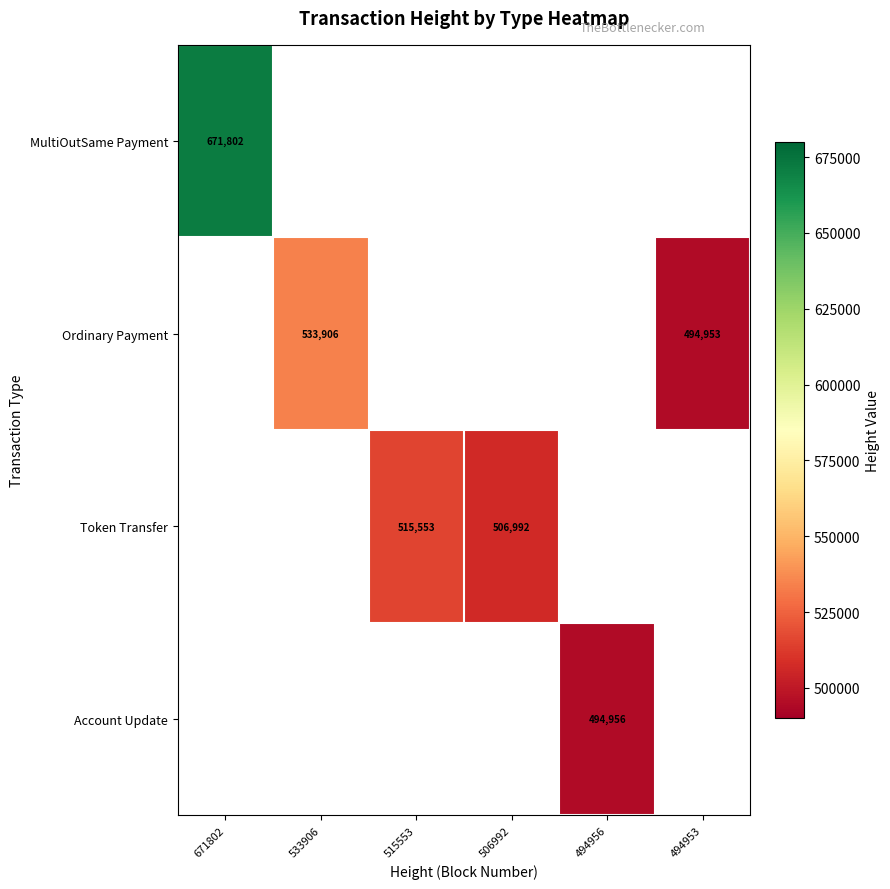

What is the sum of the Ordinary Payment values at 494953 and 533906?

1028859